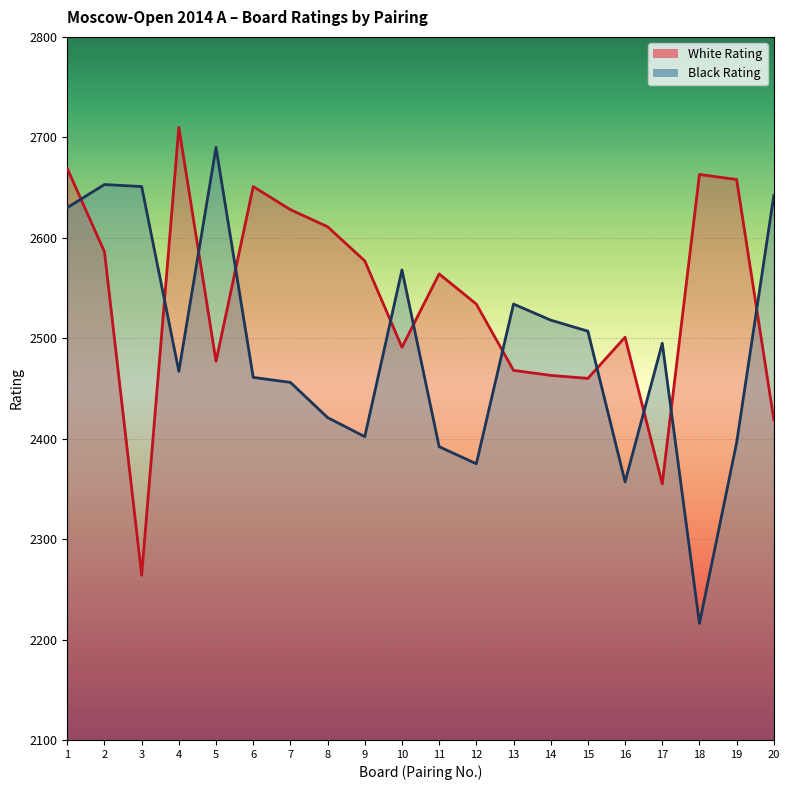

What are all the series names shown in the legend?

White Rating, Black Rating